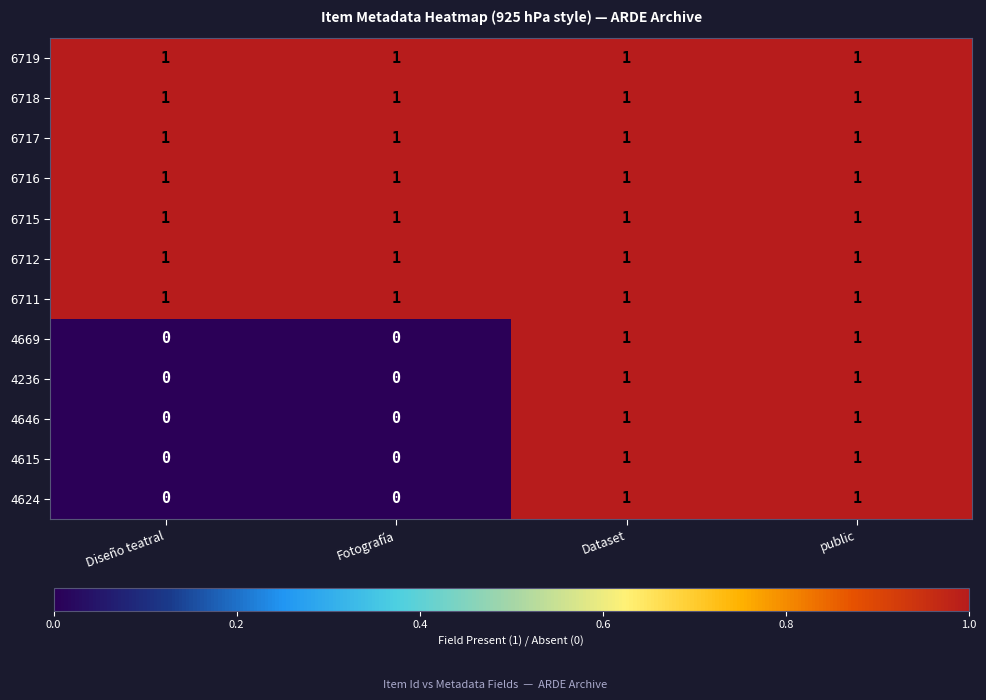

True or false: 6711 has a value of 1 at Fotografía.

True